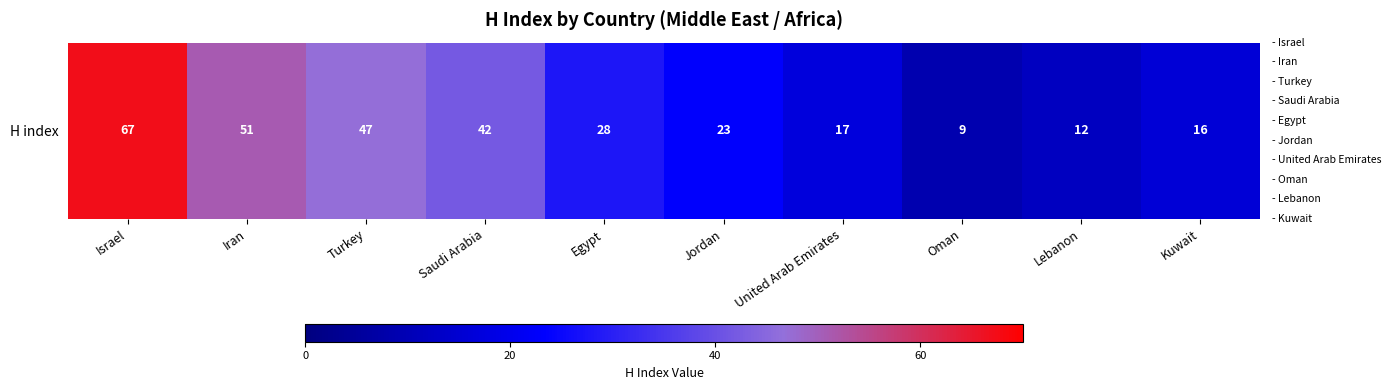

What is the difference between the maximum and minimum values?

58